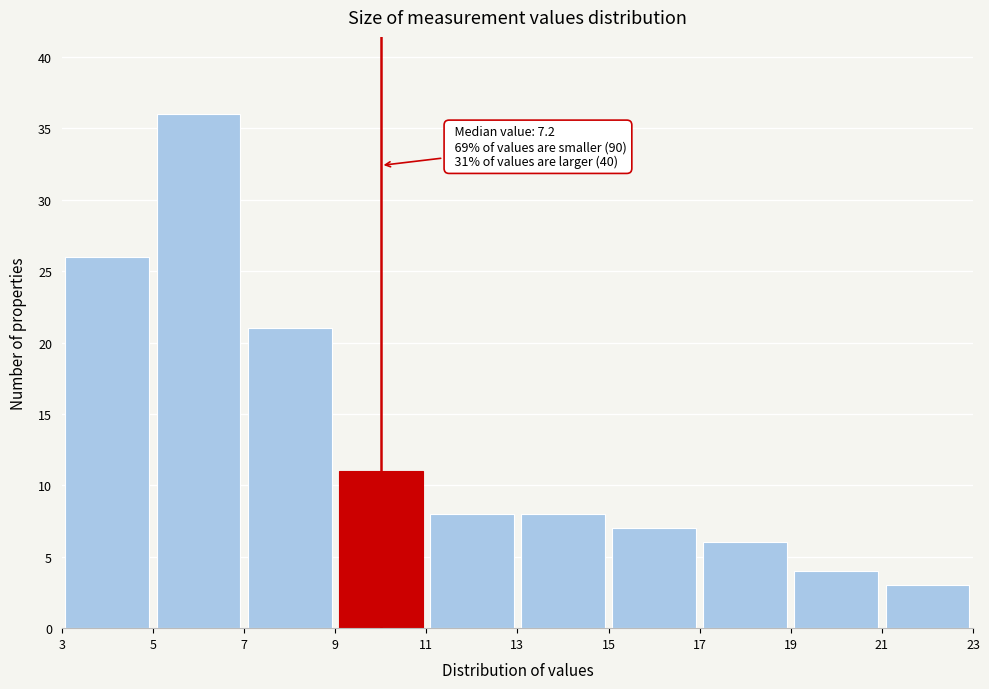

Which range on the x-axis has the tallest bar?

5 to 7